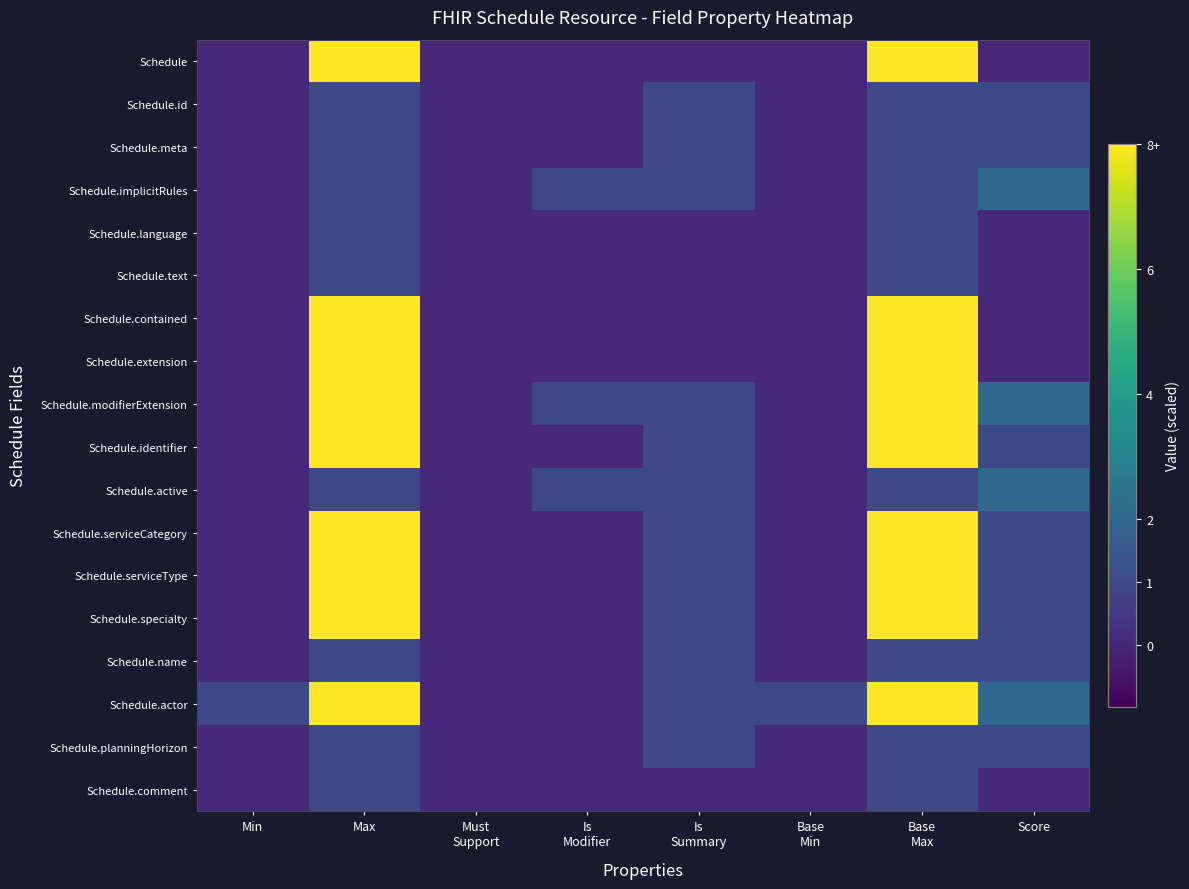

Rank the series by their maximum value, from highest to lowest.

Schedule, Schedule.contained, Schedule.extension, Schedule.modifierExtension, Schedule.identifier, Schedule.serviceCategory, Schedule.serviceType, Schedule.specialty, Schedule.actor, Schedule.implicitRules, Schedule.active, Schedule.id, Schedule.meta, Schedule.language, Schedule.text, Schedule.name, Schedule.planningHorizon, Schedule.comment